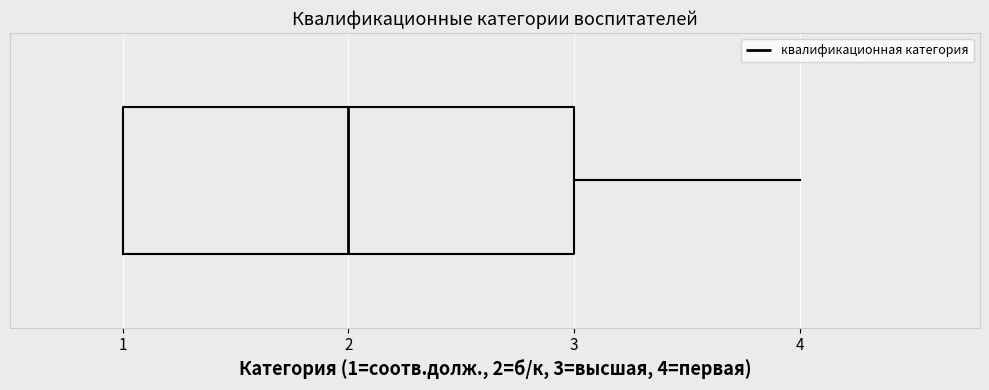

Transcribe this box plot: give where the median line is, the range the box spans, and where the two whiskers end, as read against the x-axis. The values are not printed on the chart, so give them approximately, as read against the axis.

median 2, box 1 to 3, whiskers 1 to 4